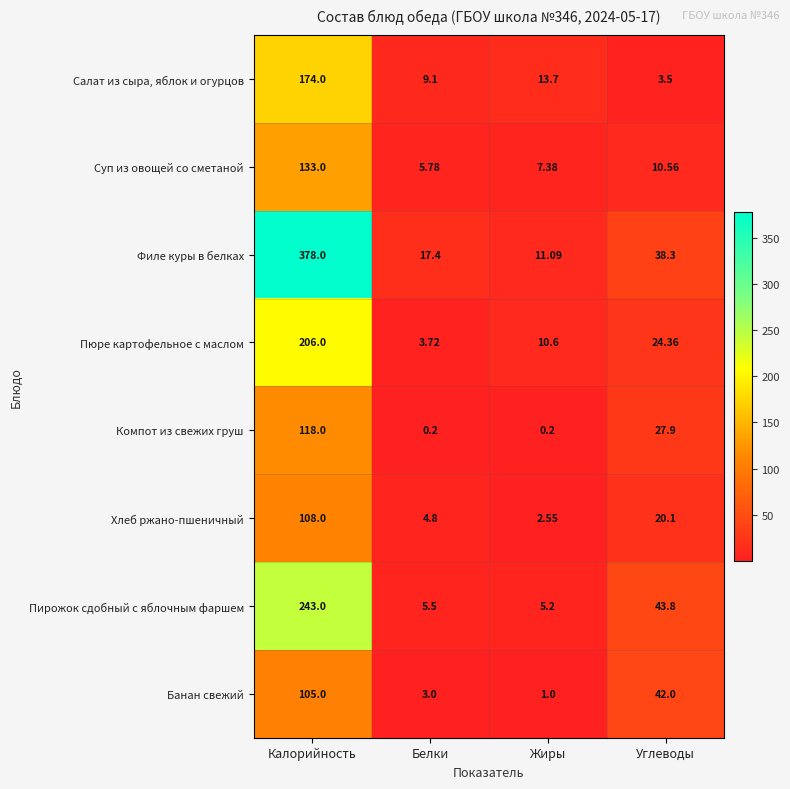

What is the minimum value shown in the chart?

0.2